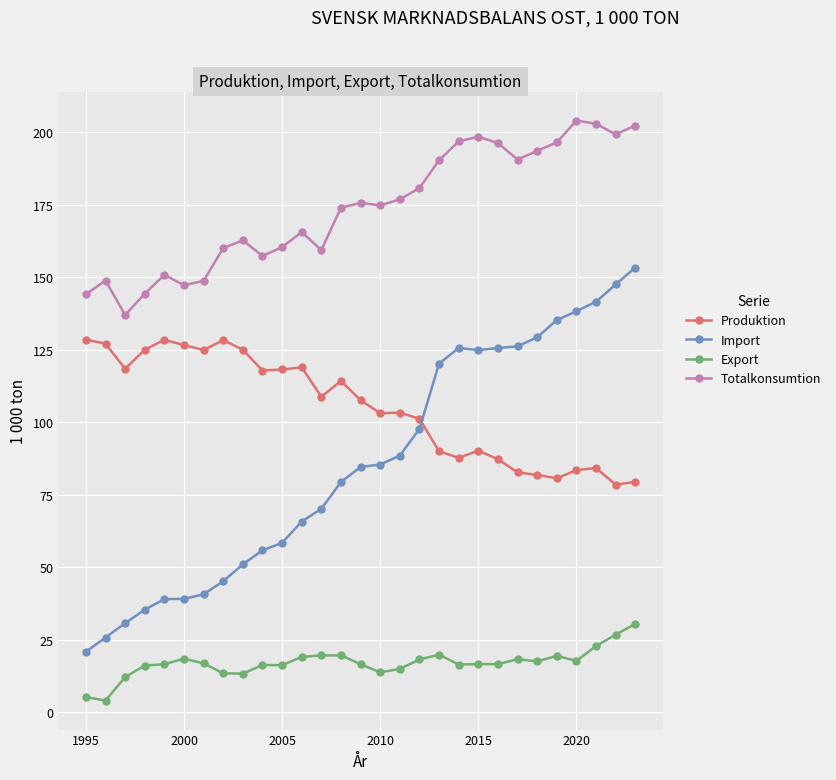

Which series has the largest range (max minus min)?

Import